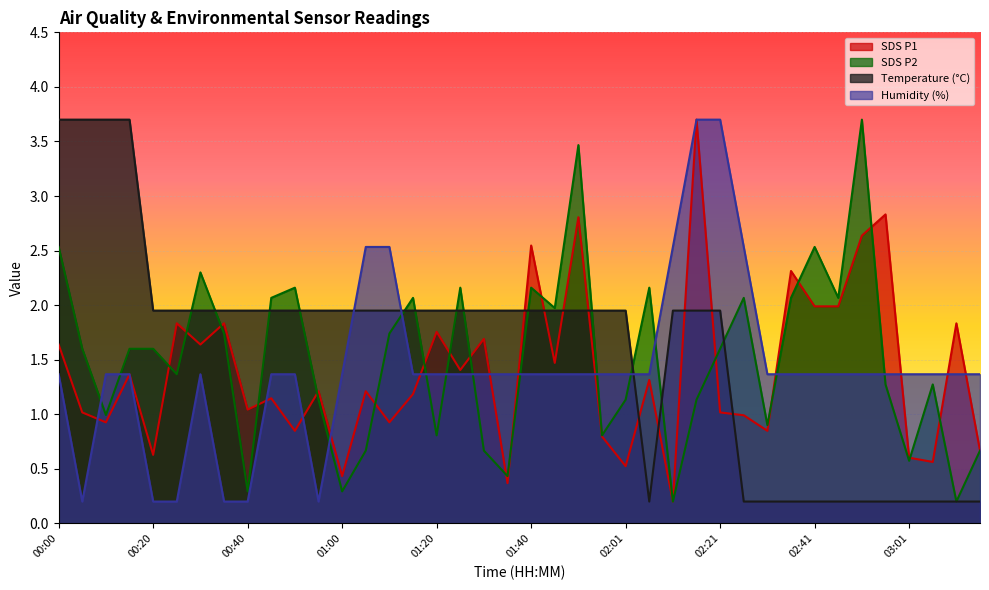

What is the spread (max minus min) of values at 03:16?

1.2